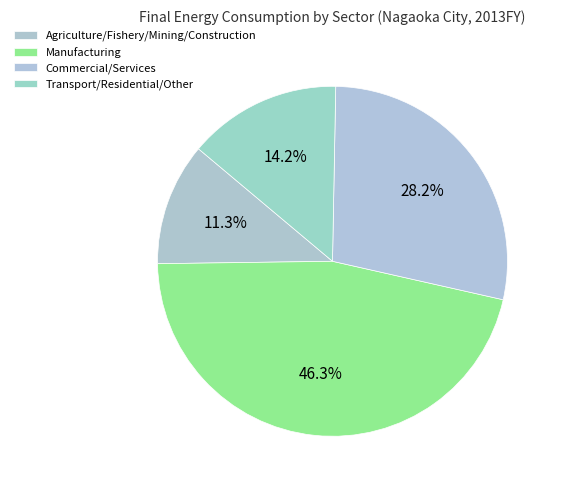

How many slices are in this pie chart?

4